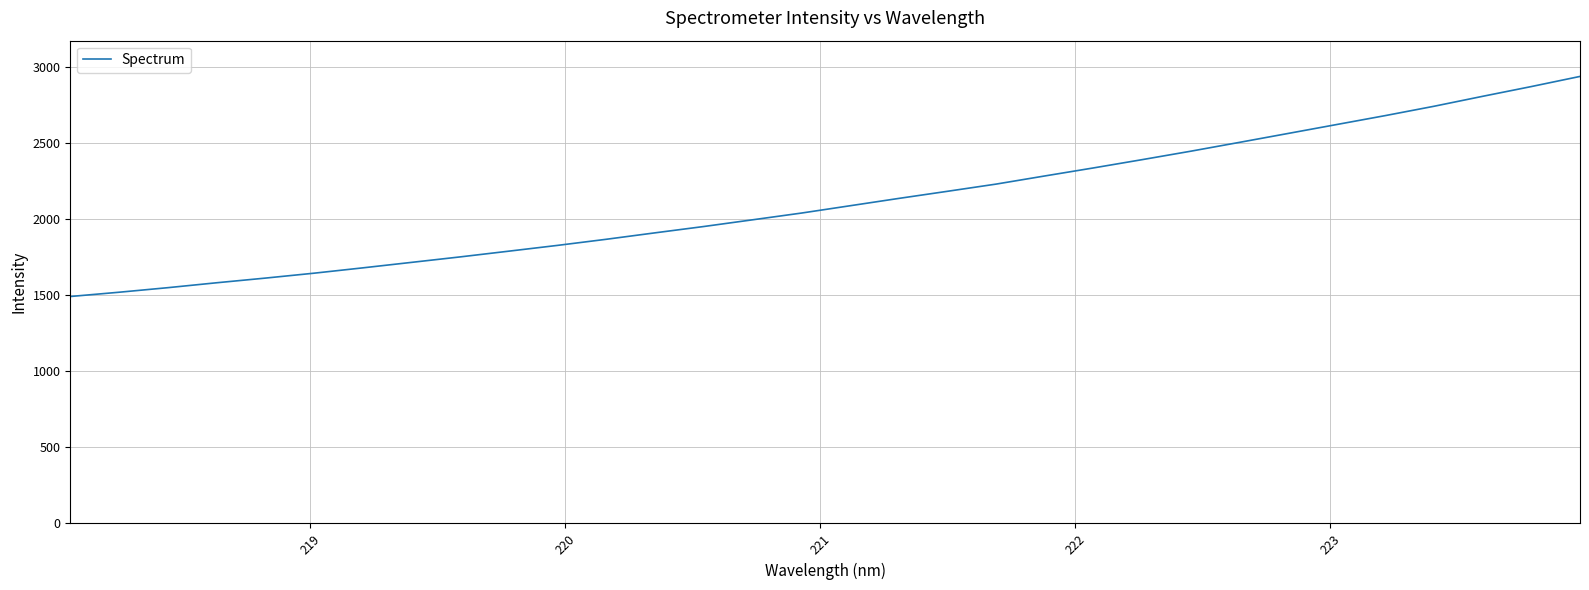

What is the sum of all values?

67694.8